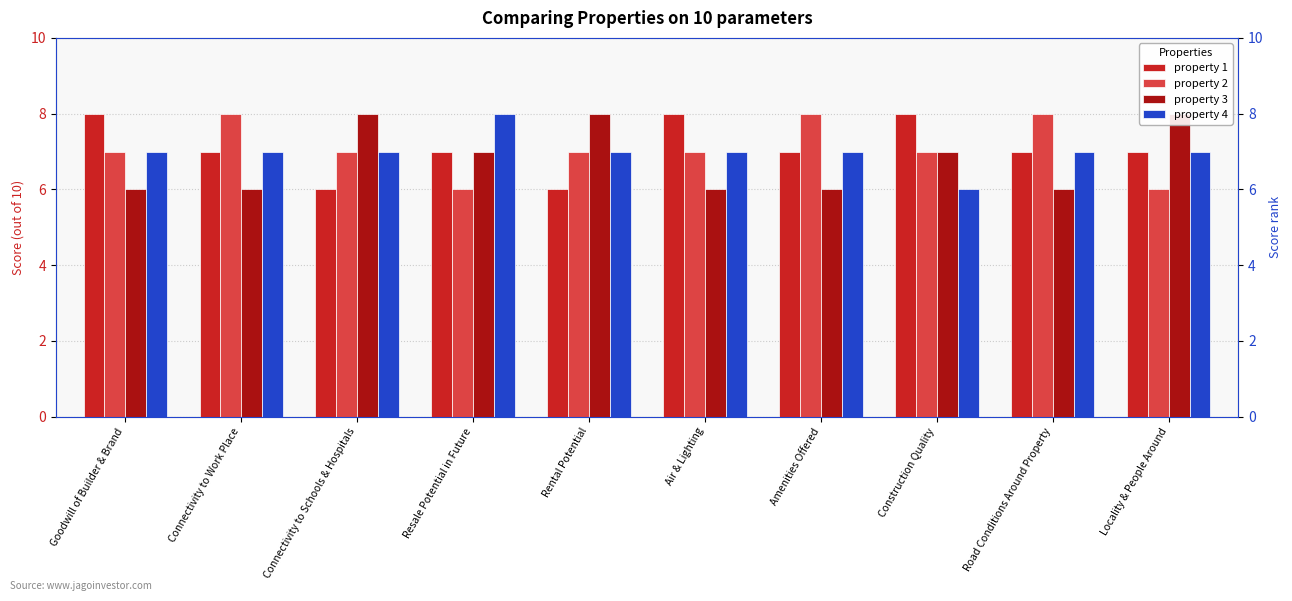

At how many categories does at least one series exceed 7?

10